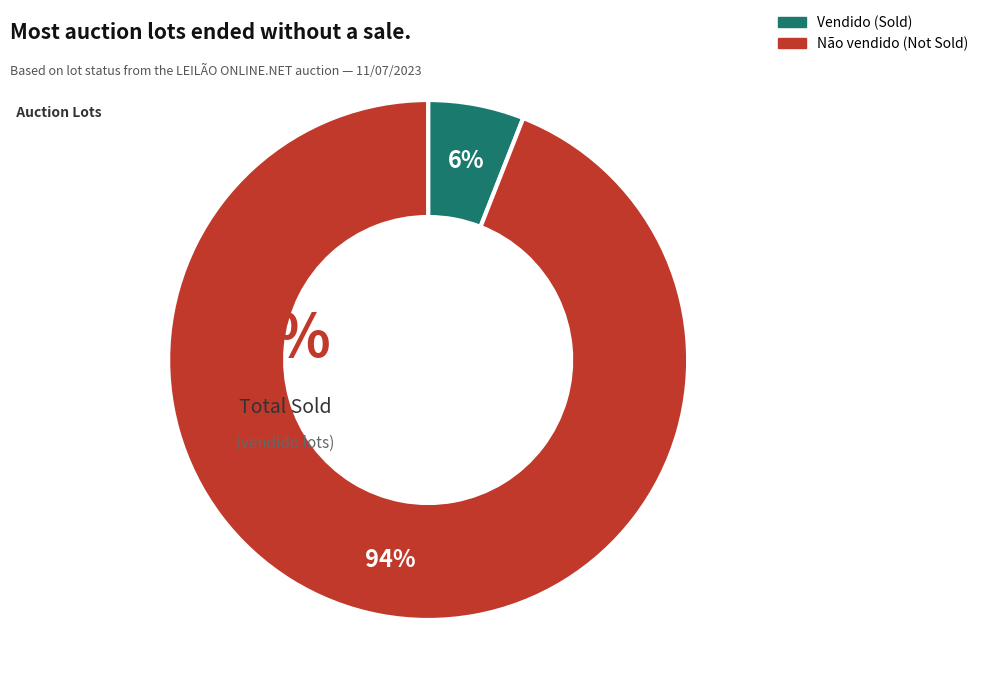

Which category has the biggest portion of the pie?

Não vendido